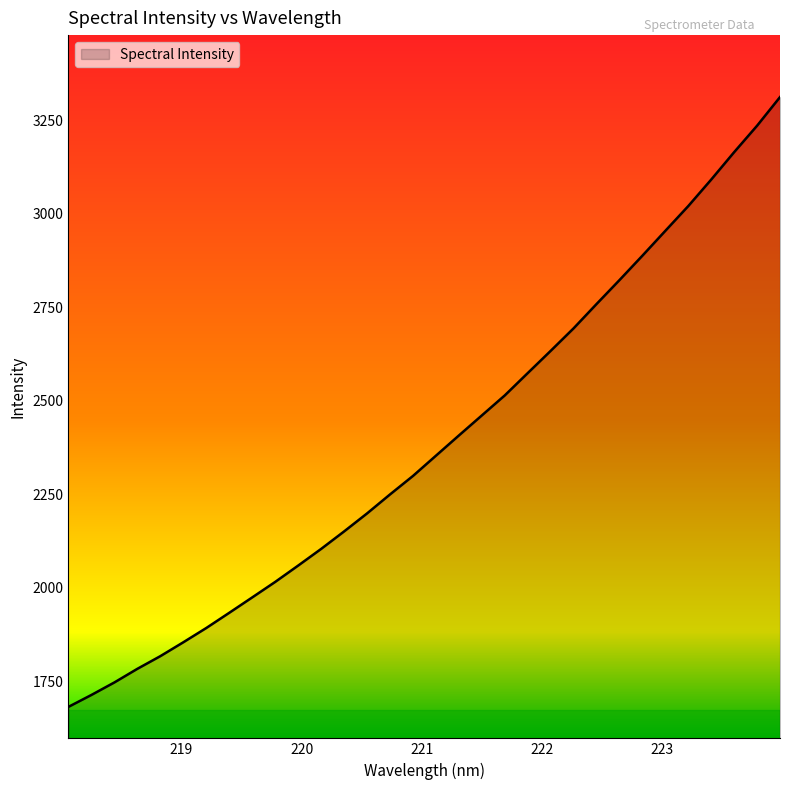

What is the smallest value displayed?

1682.3